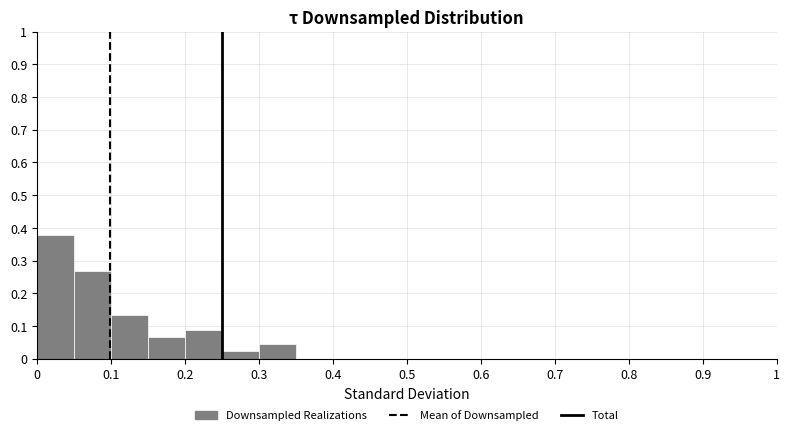

How tall is the bar that spans 0.05 to 0.10 on the x-axis? The values are not printed on the chart, so give them approximately, as read against the axis.

0.27